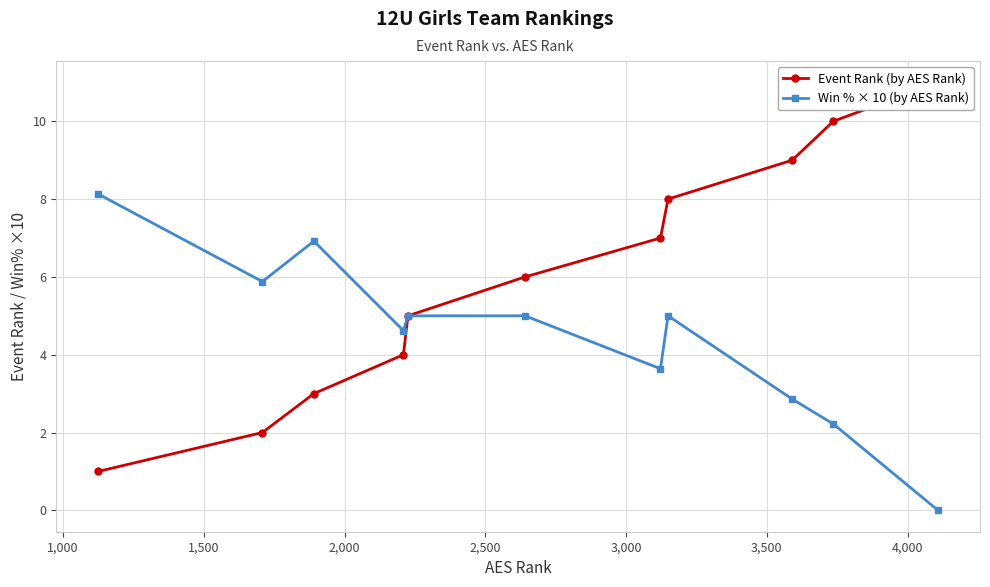

What is the maximum value for Win % × 10 (by AES Rank)?

8.1